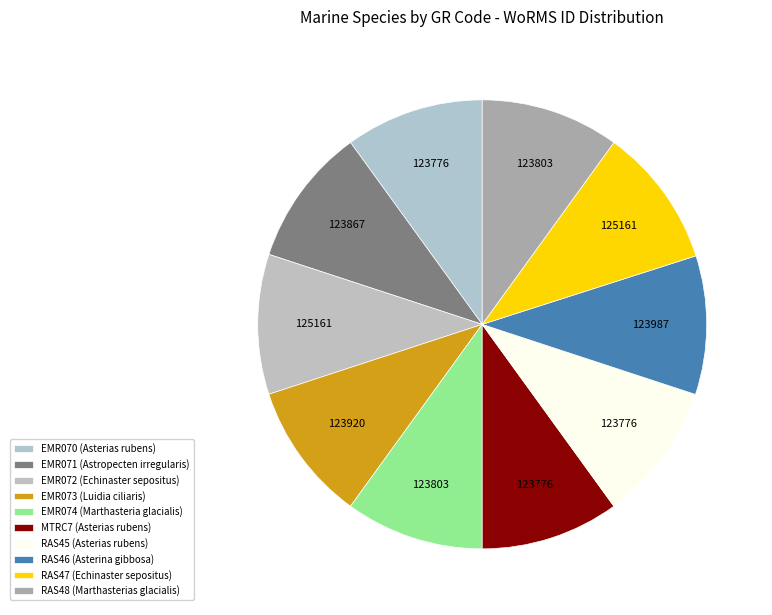

Rank the categories by value from highest to lowest.

EMR072, RAS47, RAS46, EMR073, EMR071, EMR074, RAS48, EMR070, MTRC7, RAS45